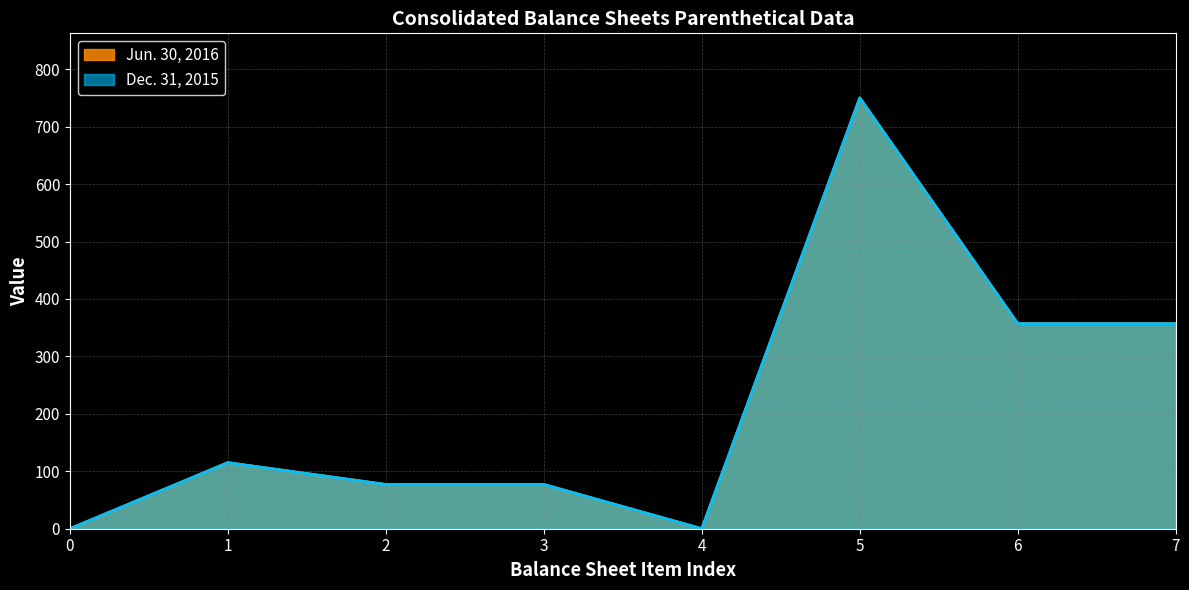

How many values in Jun. 30, 2016 are above zero?

6